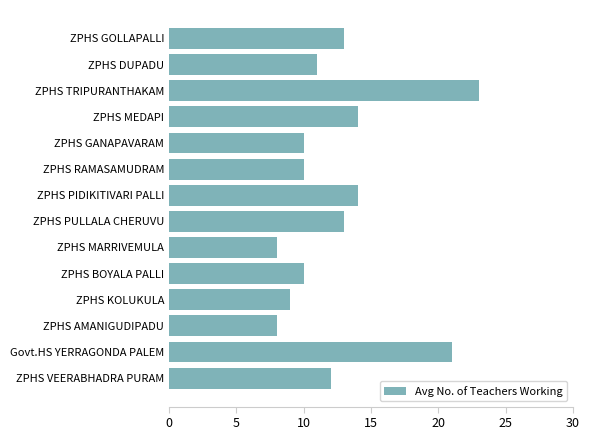

At which category does the chart reach its peak across all series?

ZPHS TRIPURANTHAKAM